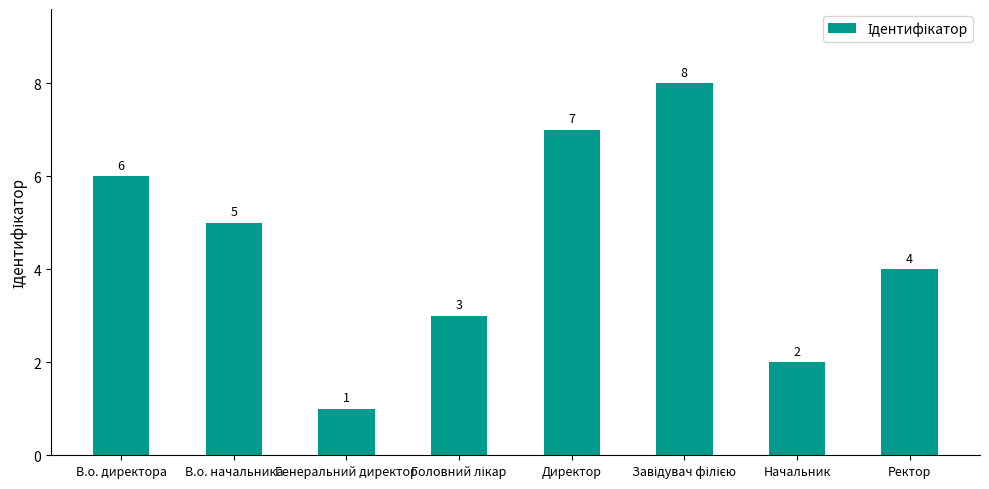

What is the ratio of the value at Директор to the value at Начальник?

3.5